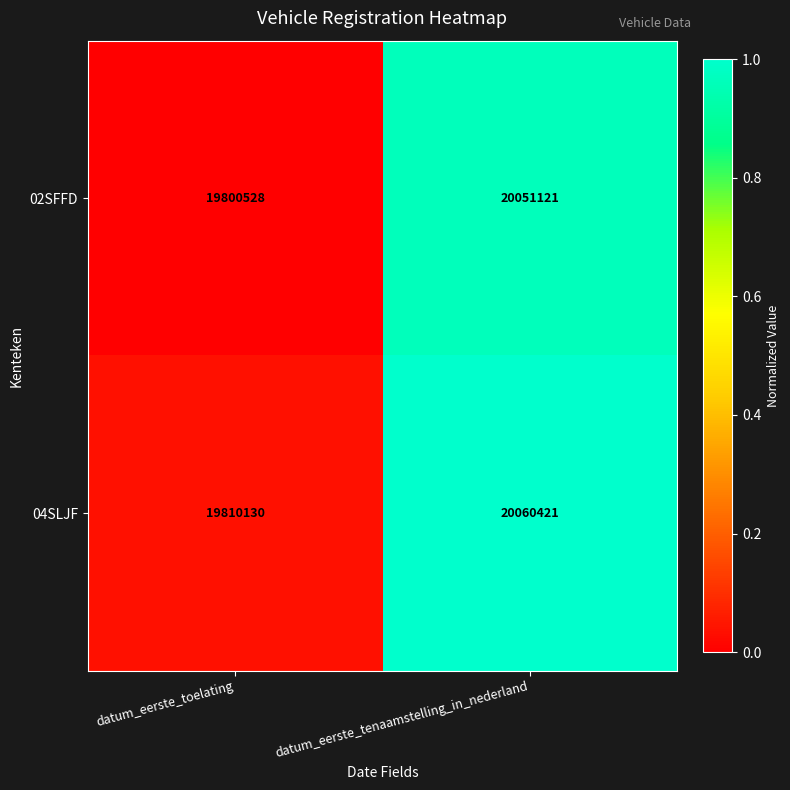

How many data points in 02SFFD are less than 20051121?

1